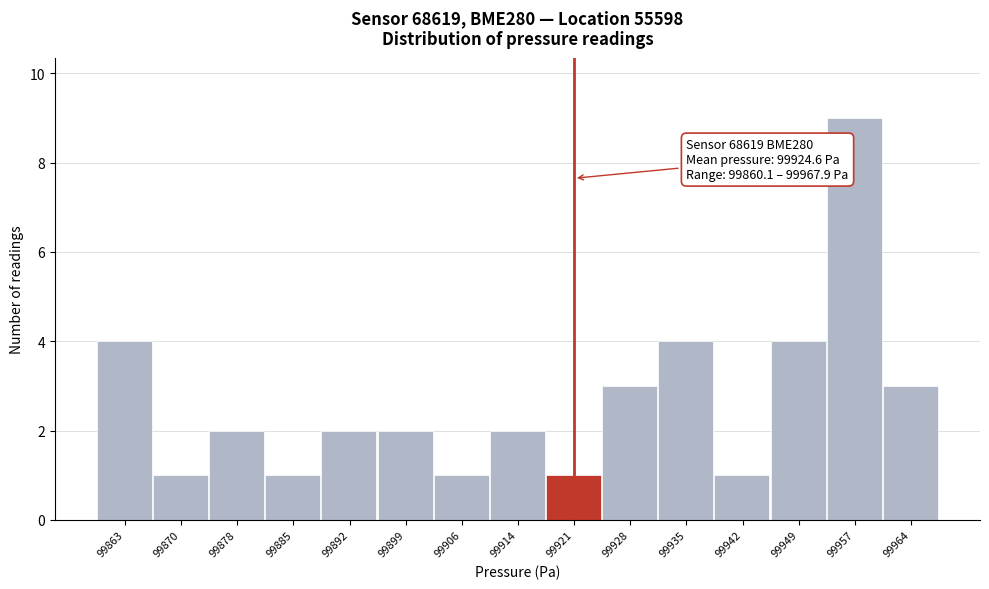

Which range on the x-axis has the tallest bar?

99954 to 99961